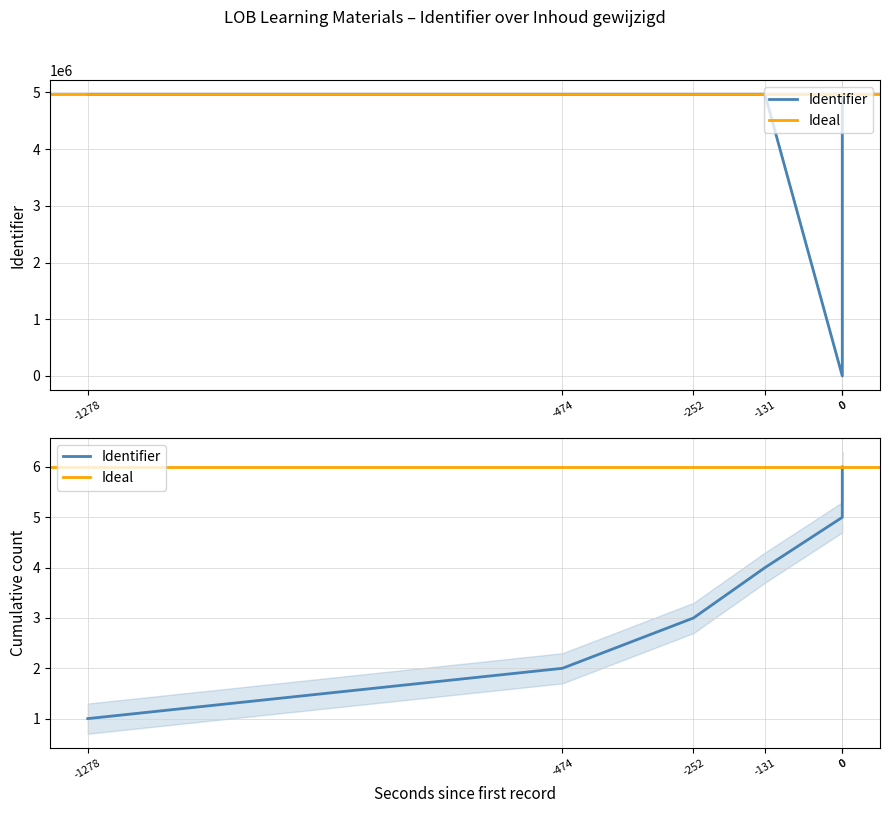

Is this an area chart (filled region under the line)?

No